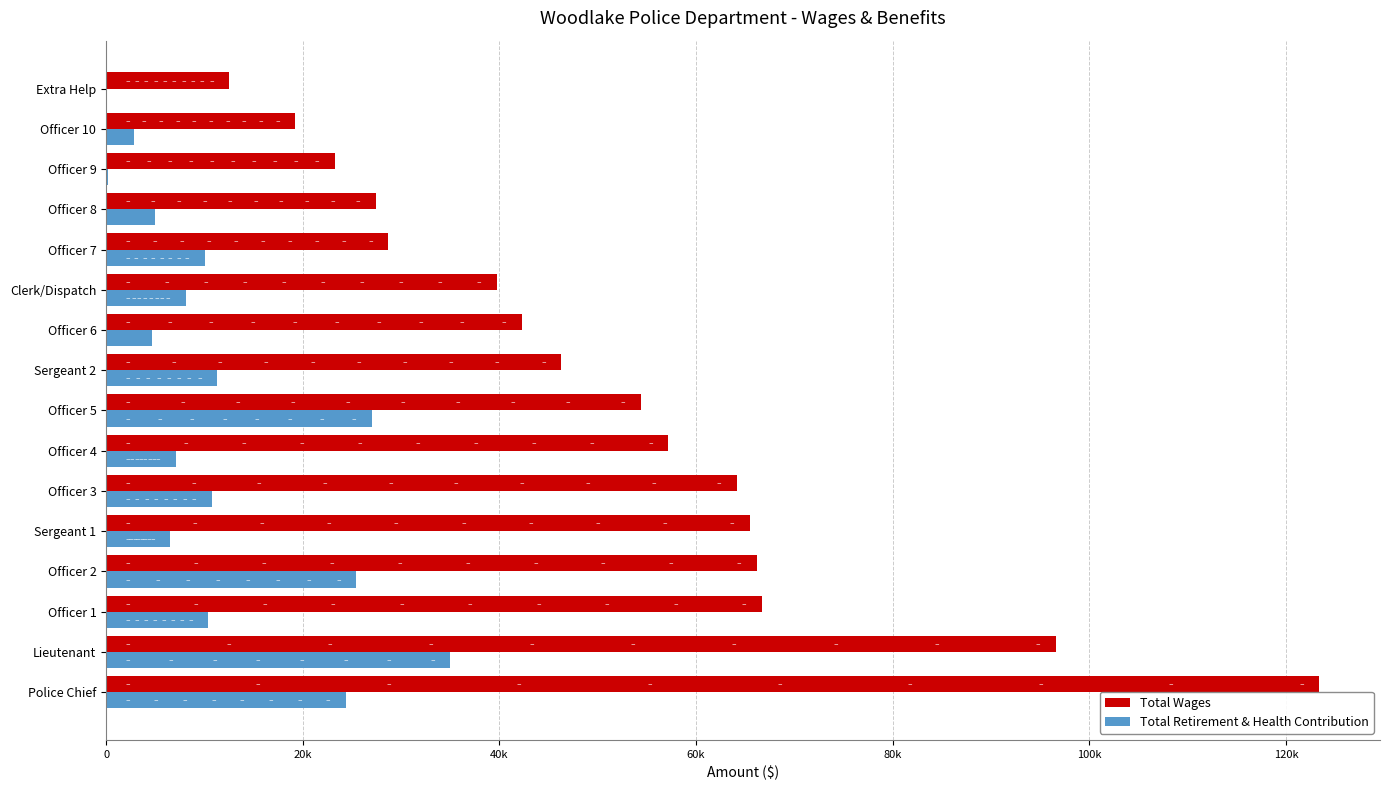

At how many categories does at least one series exceed 101377?

1